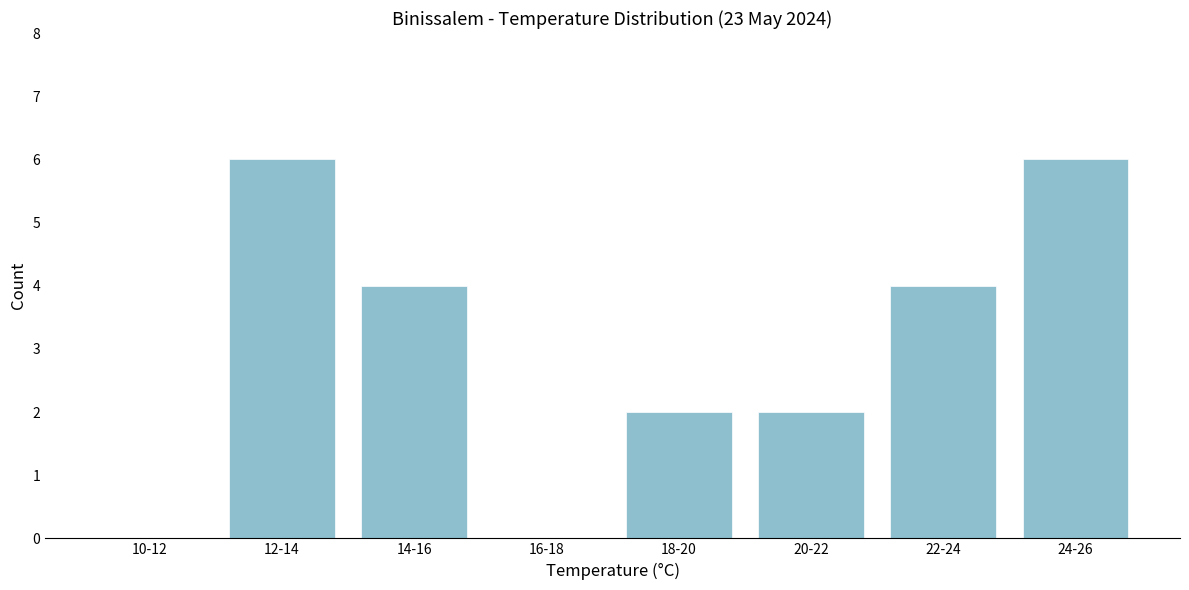

Reading left to right, extract all data points from this chart.

10-12=0	12-14=6	14-16=4	16-18=0	18-20=2	20-22=2	22-24=4	24-26=6